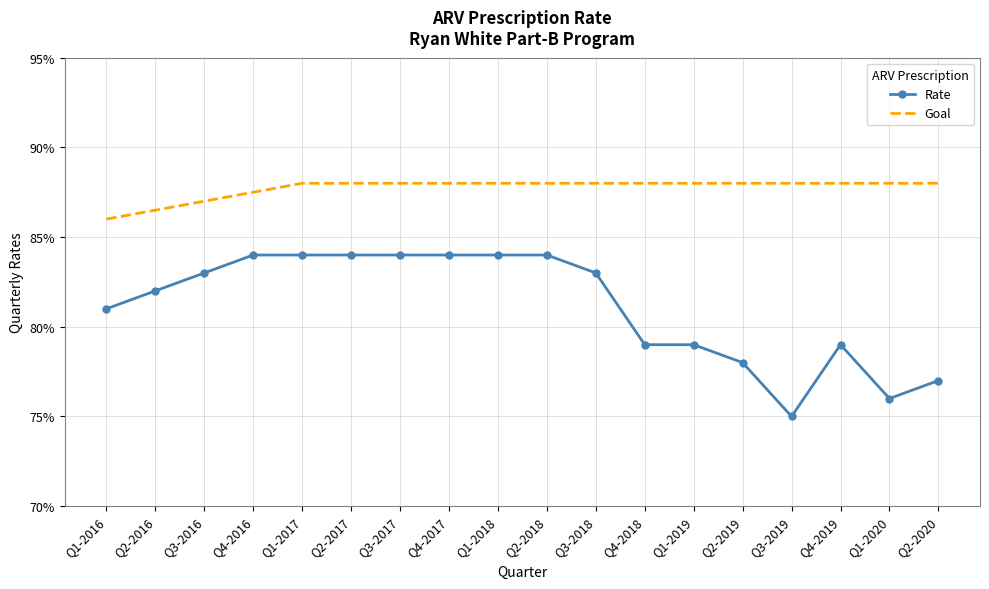

At which label is Goal closest to 0?

Q1-2016